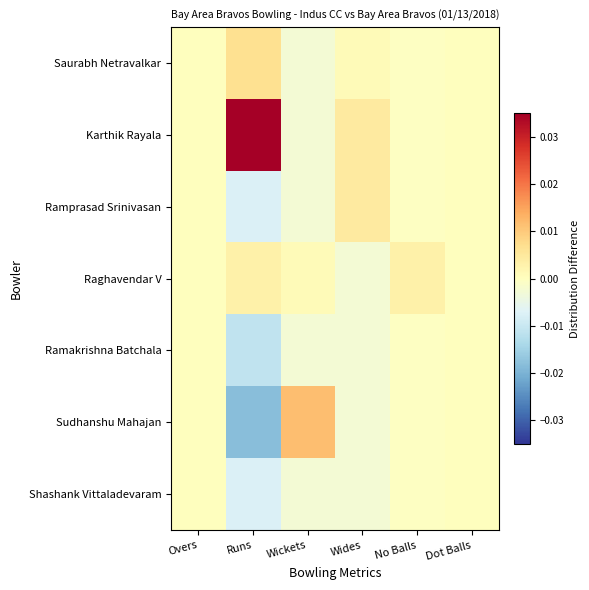

Reading left to right, extract all data points from this chart.

Saurabh Netravalkar: Overs=0.0	Runs=0.0	Wickets=-0.0	Wides=0.0	No Balls=-0.0	Dot Balls=0.0
Karthik Rayala: Overs=0.0	Runs=0.0	Wickets=-0.0	Wides=0.0	No Balls=-0.0	Dot Balls=0.0
Ramprasad Srinivasan: Overs=0.0	Runs=-0.0	Wickets=-0.0	Wides=0.0	No Balls=-0.0	Dot Balls=0.0
Raghavendar V: Overs=0.0	Runs=0.0	Wickets=0.0	Wides=-0.0	No Balls=0.0	Dot Balls=0.0
Ramakrishna Batchala: Overs=0.0	Runs=-0.0	Wickets=-0.0	Wides=-0.0	No Balls=-0.0	Dot Balls=0.0
Sudhanshu Mahajan: Overs=0.0	Runs=-0.0	Wickets=0.0	Wides=-0.0	No Balls=-0.0	Dot Balls=0.0
Shashank Vittaladevaram: Overs=0.0	Runs=-0.0	Wickets=-0.0	Wides=-0.0	No Balls=-0.0	Dot Balls=0.0